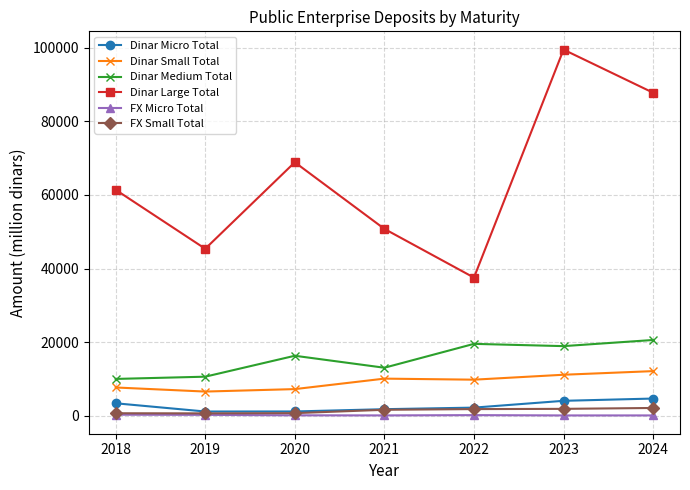

What is the greatest value displayed?

99478.9